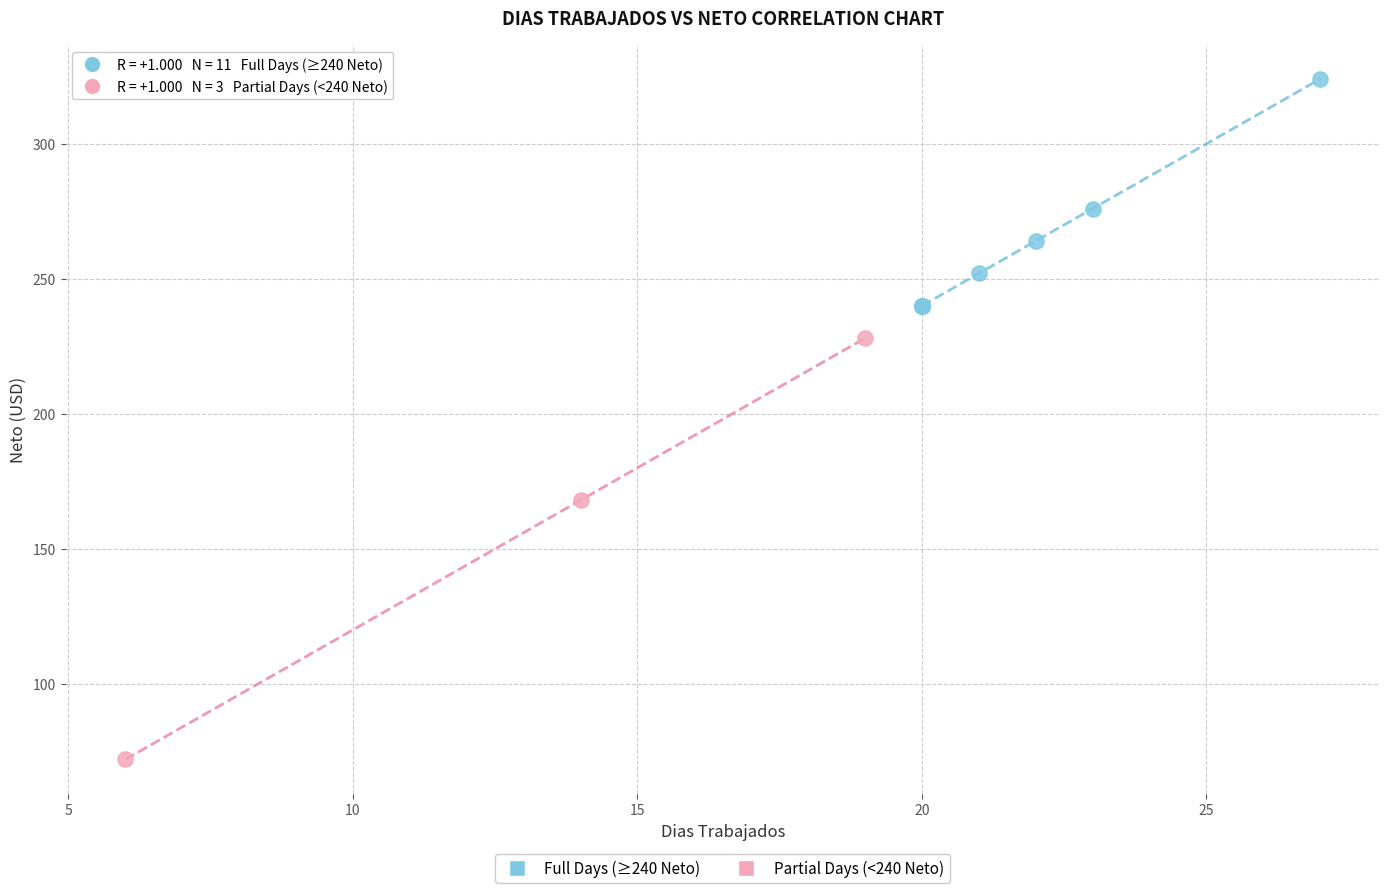

Which series reaches the maximum Y coordinate?

Full Days (≥240 Neto)